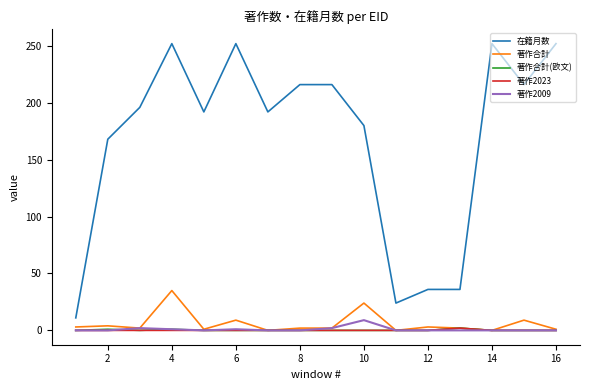

True or false: 著作2009 and 在籍月数 cross at least once.

False